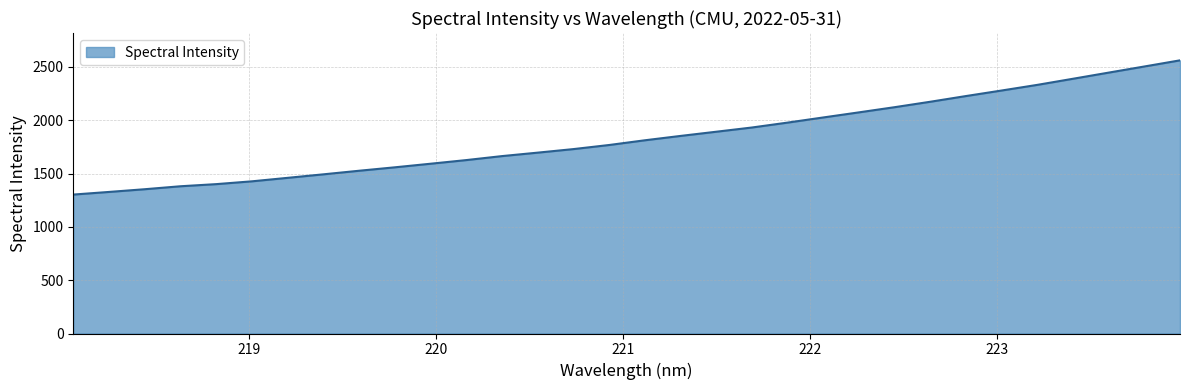

What is the greatest value displayed?

2561.0